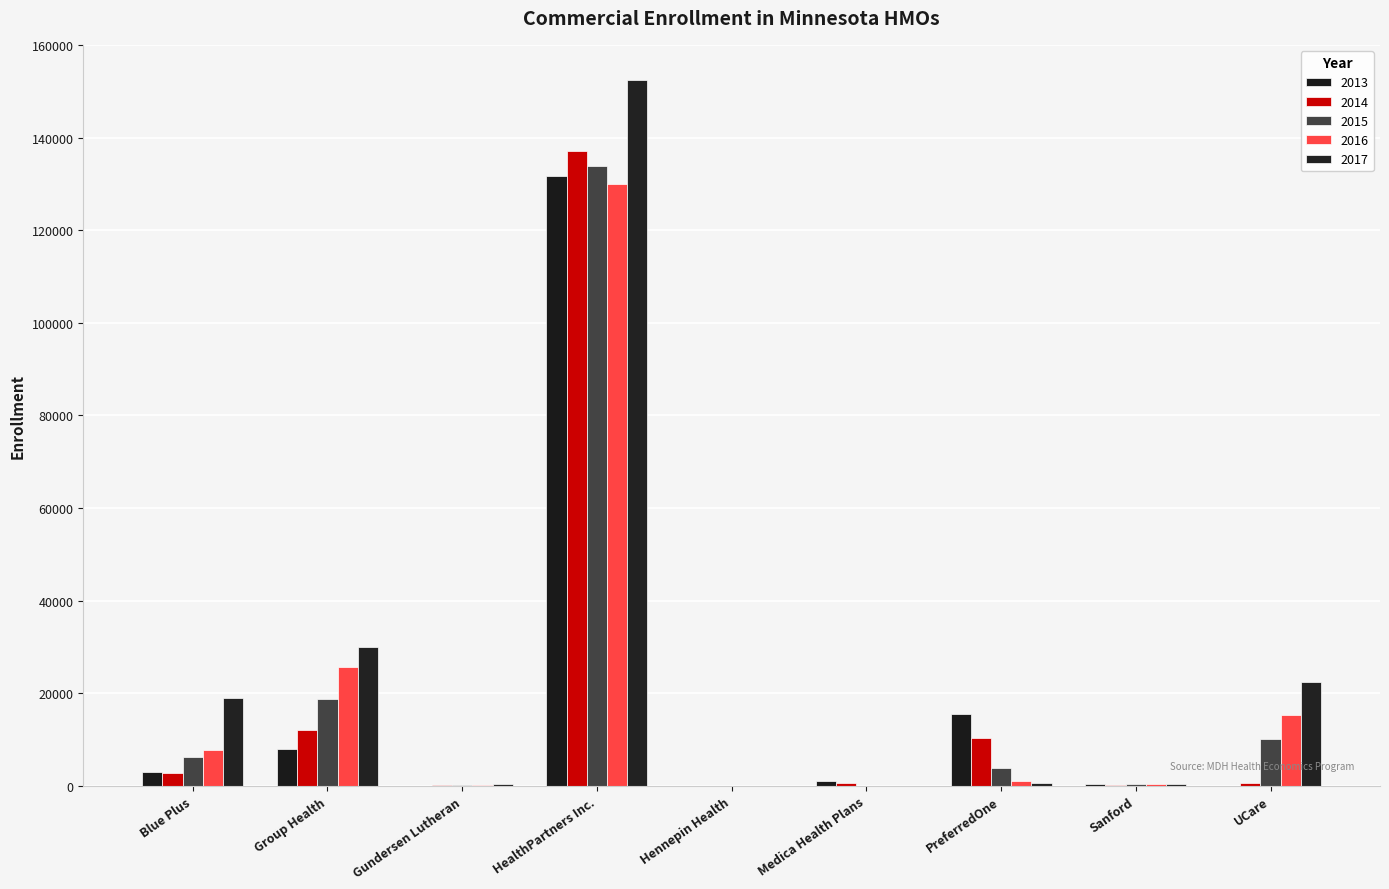

Count the number of data series in this chart.

5